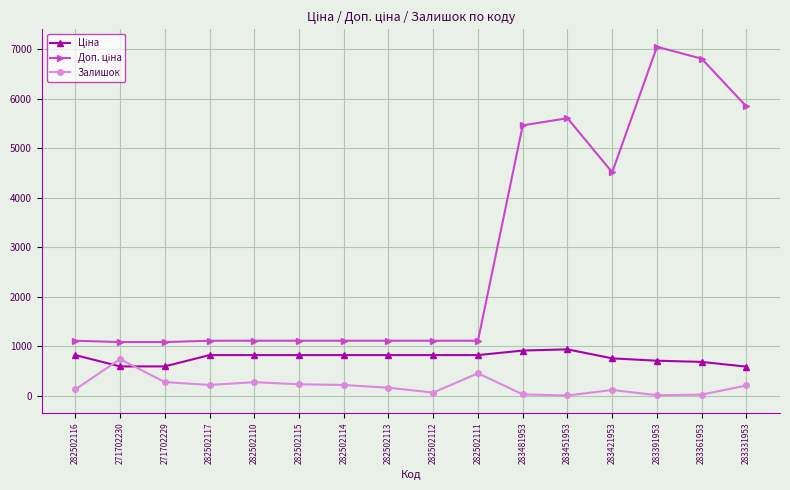

At how many categories does at least one series exceed 1977?

6